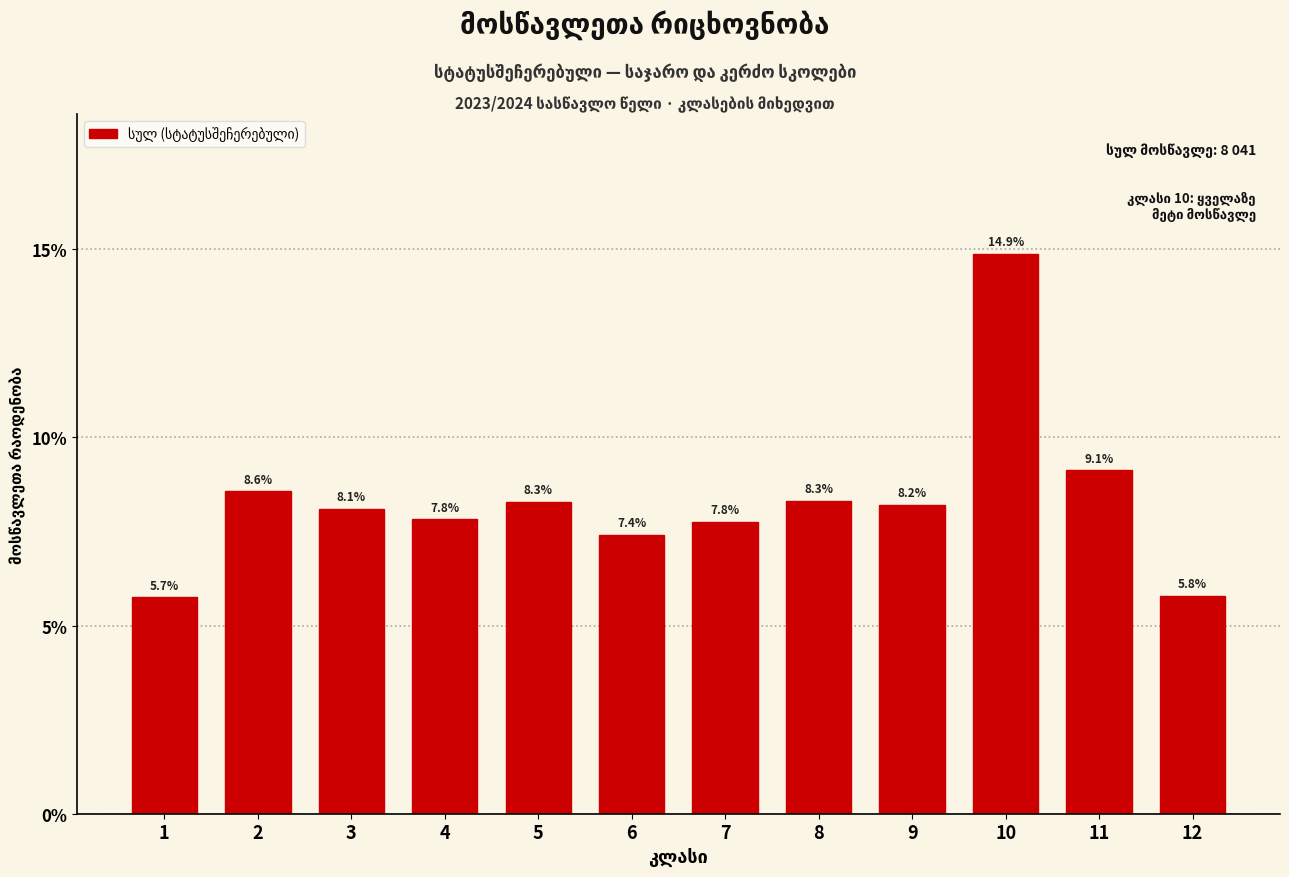

Reading left to right, list all the values displayed in this chart.

1=5.7	2=8.6	3=8.1	4=7.8	5=8.3	6=7.4	7=7.8	8=8.3	9=8.2	10=14.9	11=9.1	12=5.8